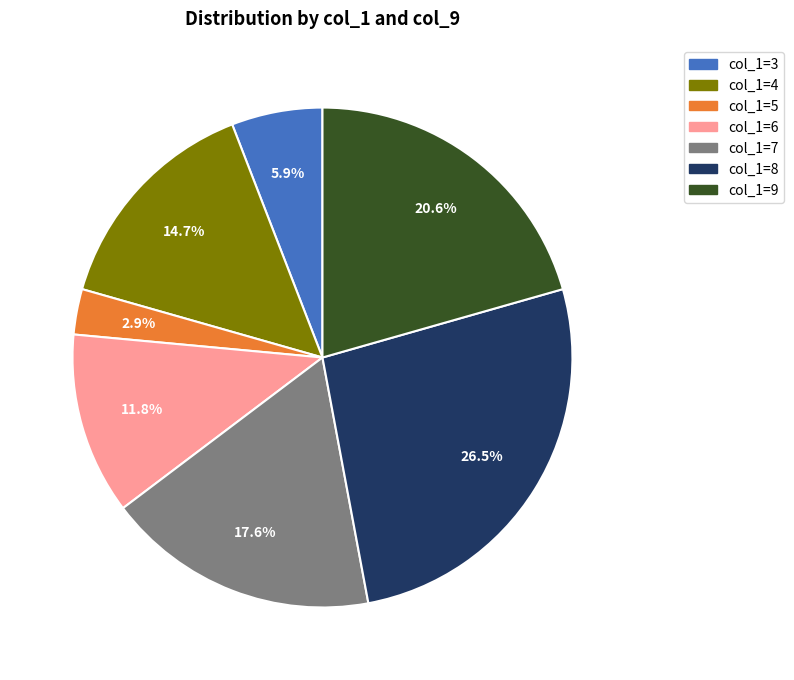

What portion of the pie excludes col_1=4?

85.3%